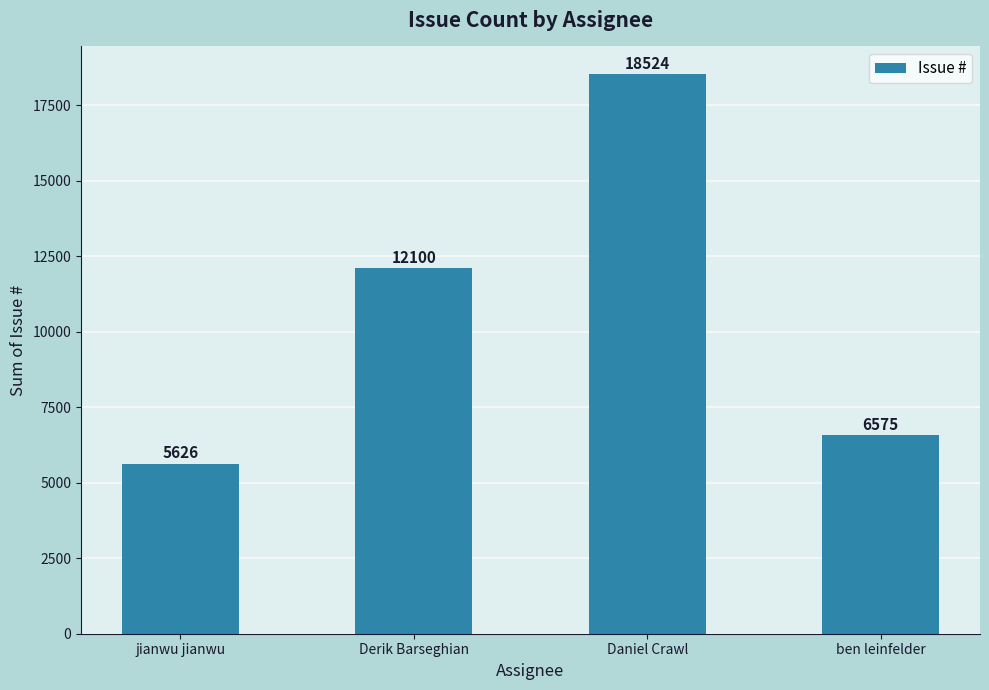

Is it true that the value at Daniel Crawl is 26573?

False